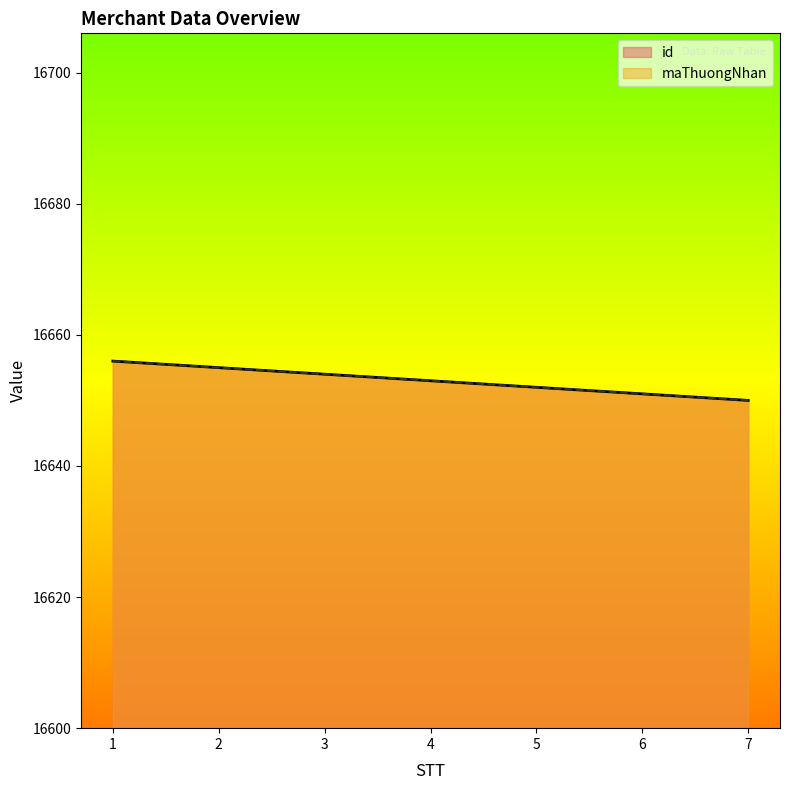

Which series has the largest range (max minus min)?

id